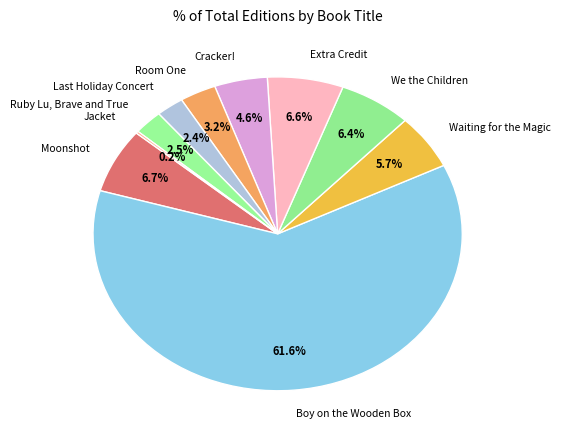

To the nearest percent, what is the average slice percentage?

10%